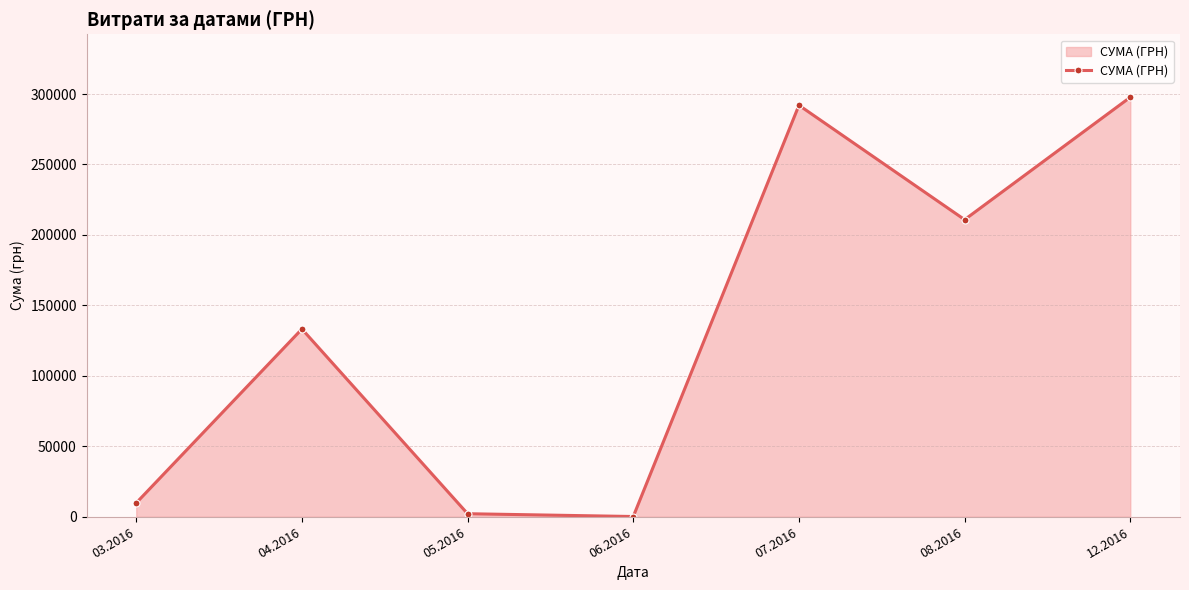

The value at 12.2016 is 297743.9. True or false?

True